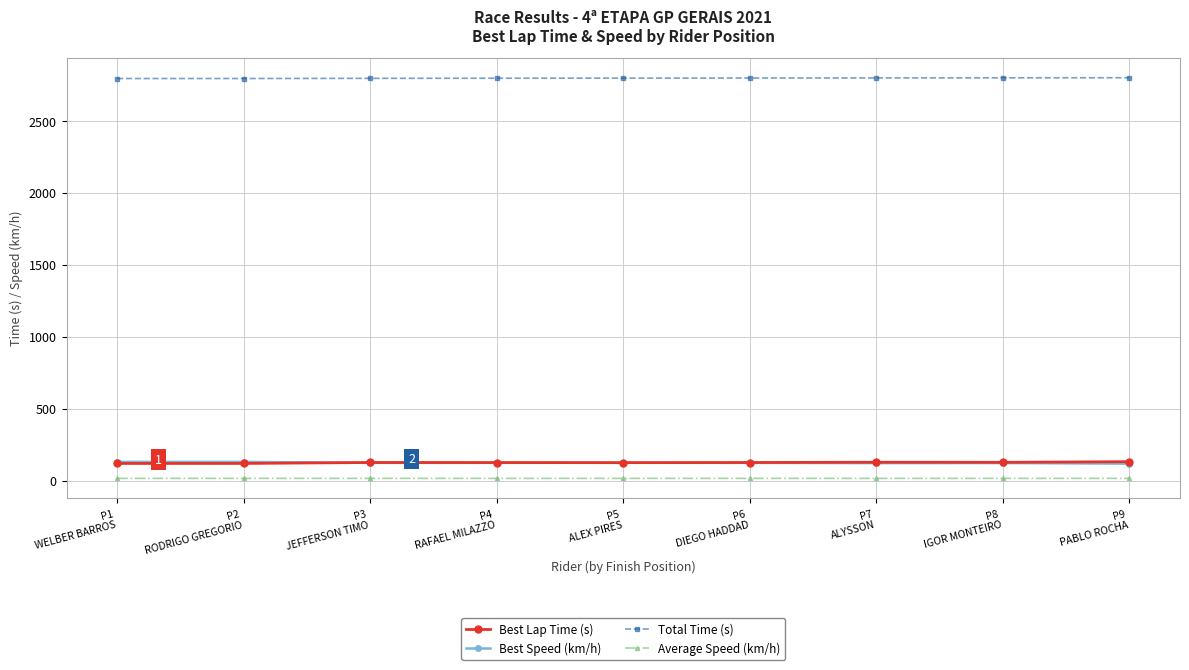

Is this an area chart (filled region under the line)?

No